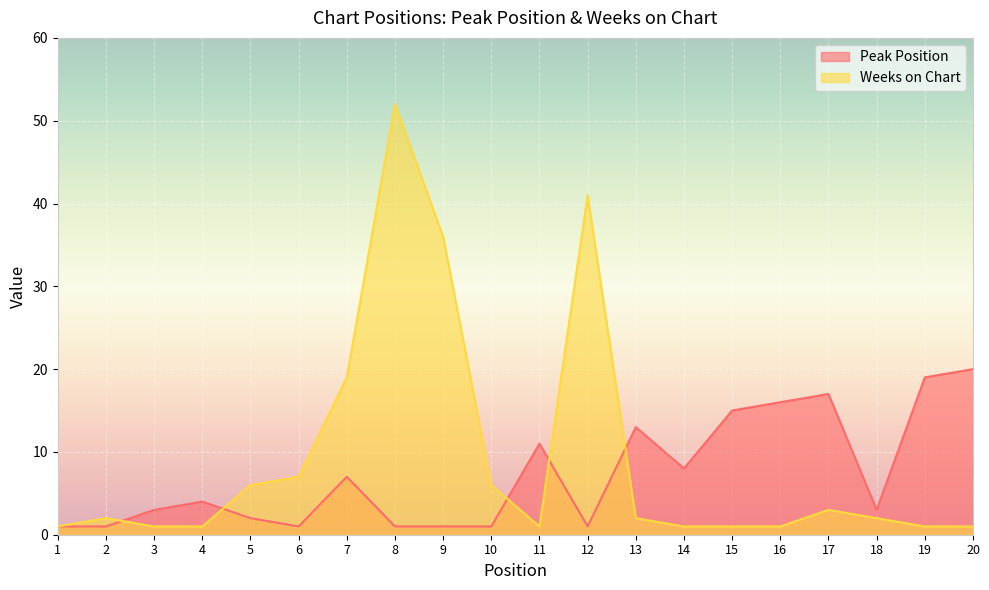

Does the chart display data point markers on the line(s)?

No